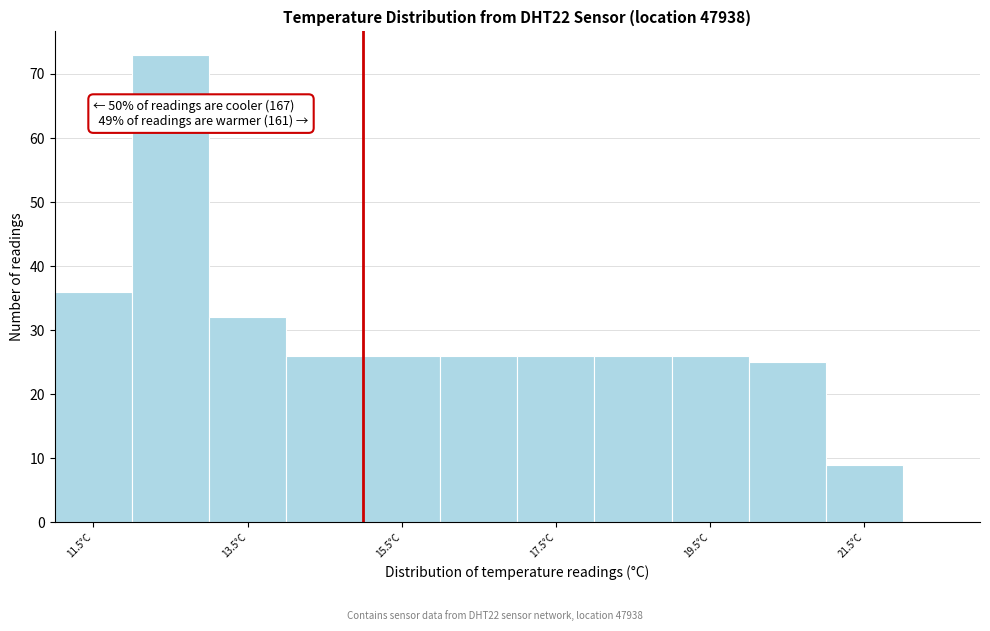

Which range on the x-axis has the tallest bar?

12 to 13